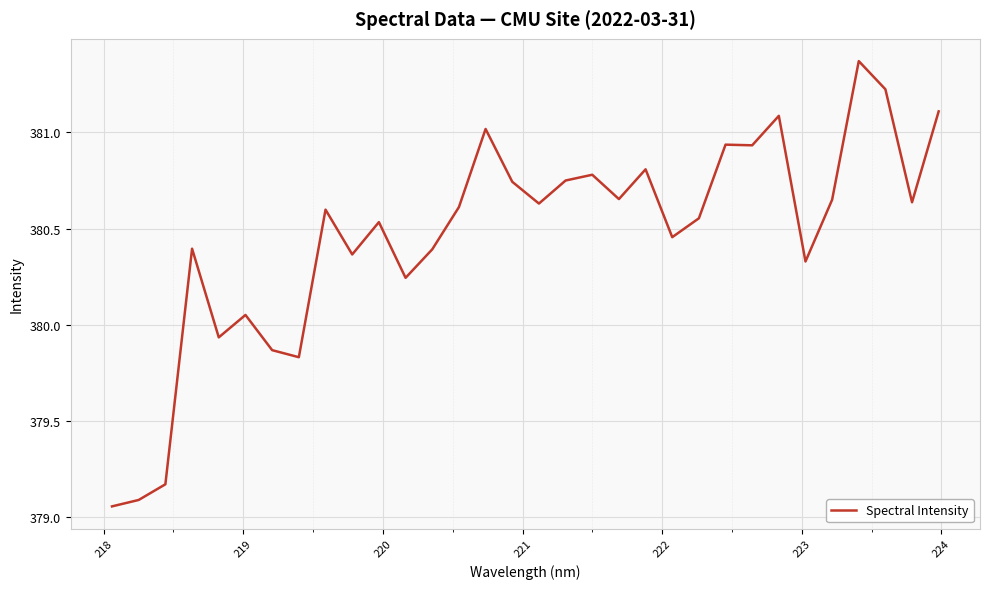

What is the difference between the maximum and minimum values?

2.3